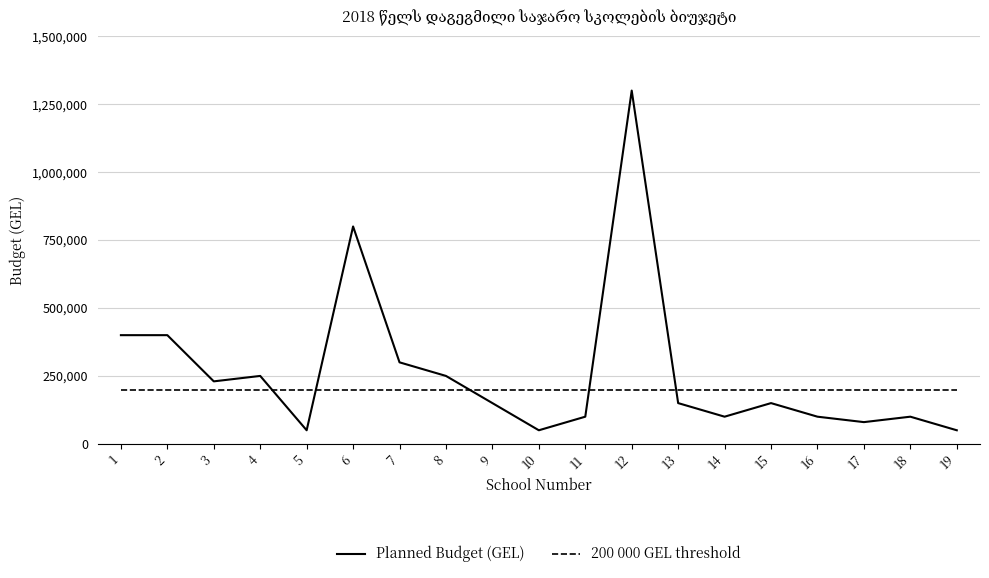

True or false: Planned Budget (GEL) and 200 000 GEL threshold intersect in this chart.

True